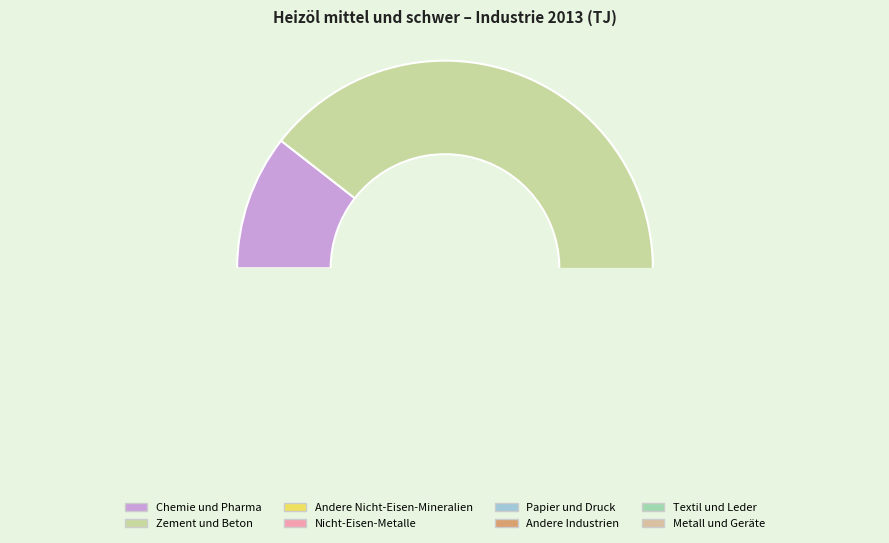

Does Metall und Geräte represent more than half of the total?

No